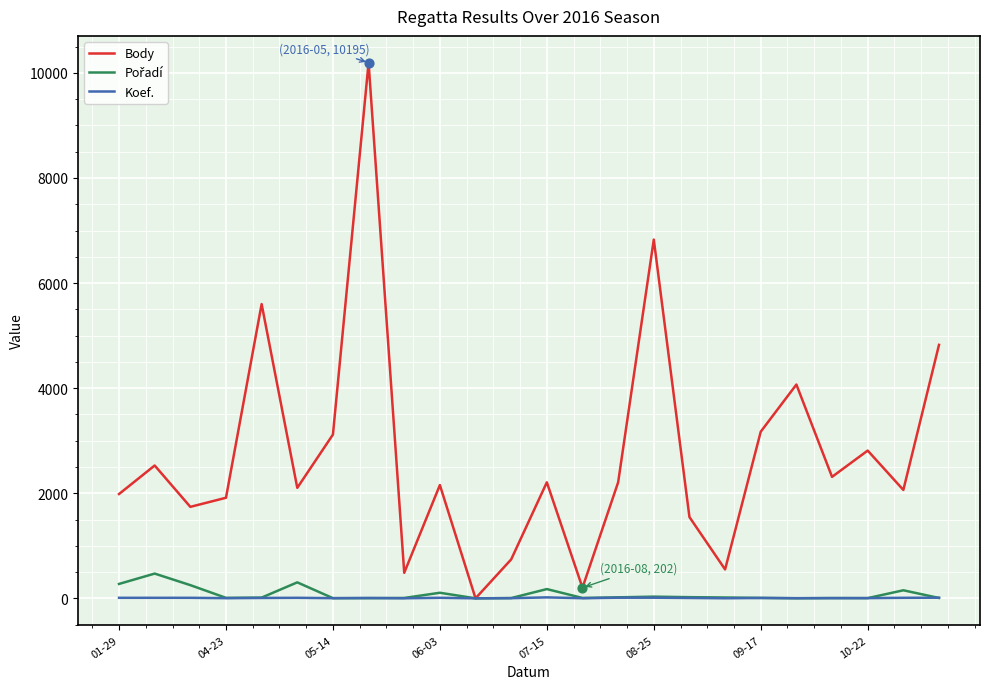

Which series has the largest total across all categories?

Body